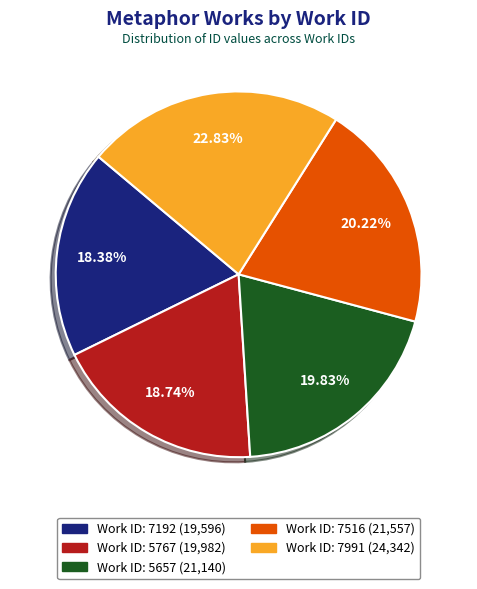

Does any single category account for the majority?

No